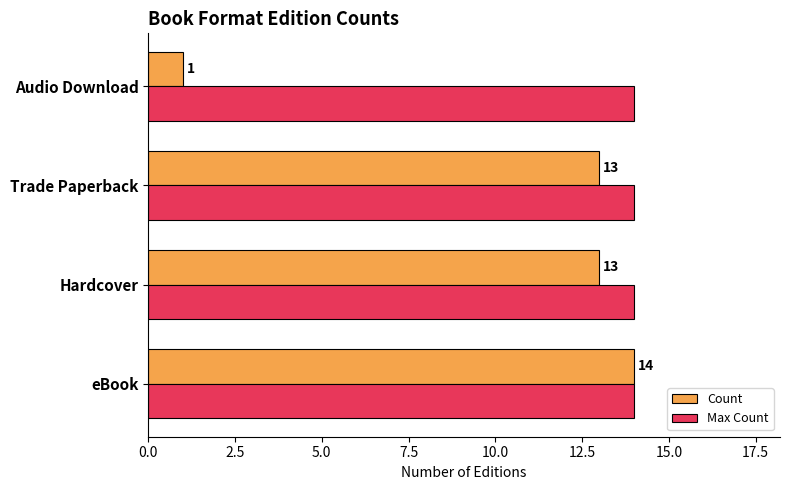

Which series has the largest total across all categories?

Max Count